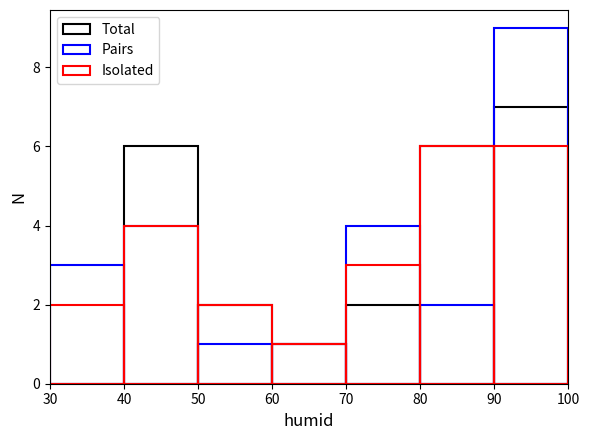

The Total series shows 2 at 70. True or false?

True